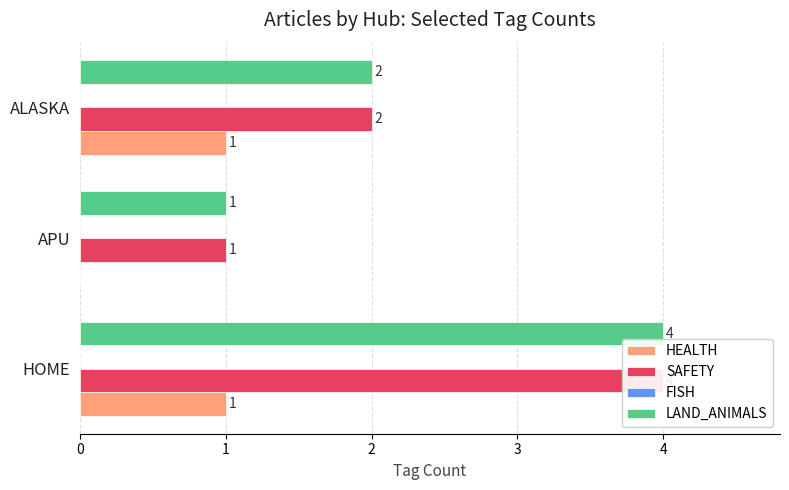

Is it true that HEALTH equals 1.6 at 0?

False